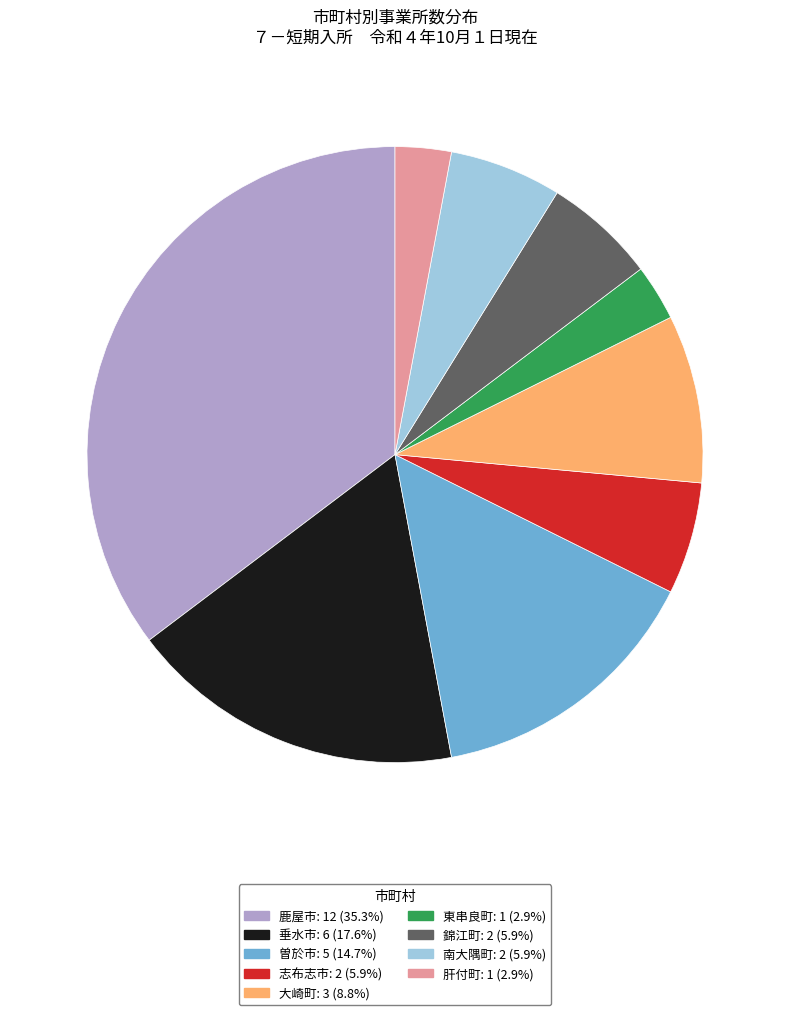

Approximately how many times larger is the value at 南大隅町 compared to 大崎町?

0.7